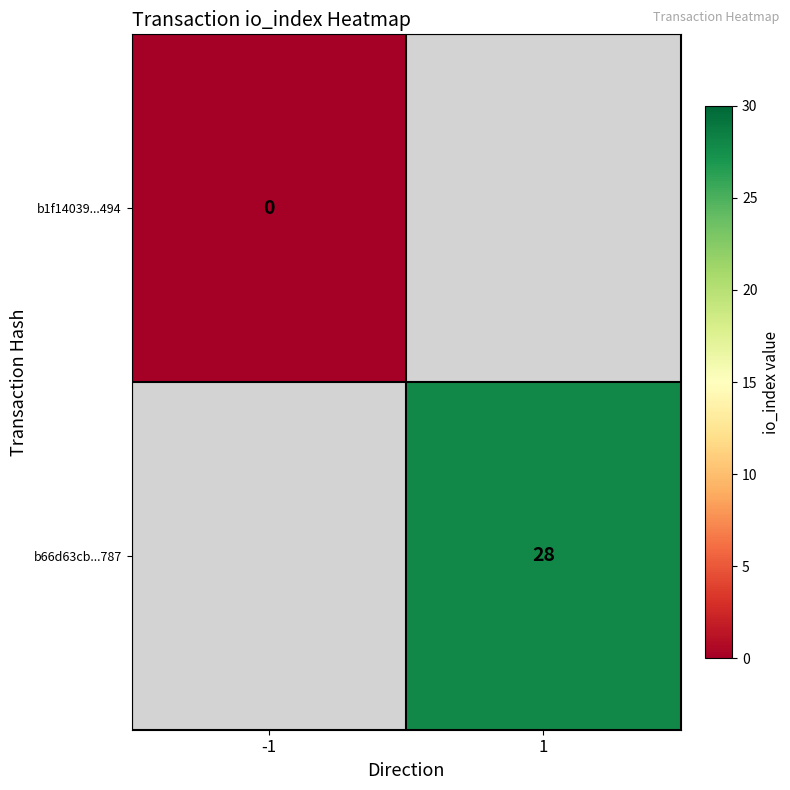

Is the value of b66d63cb...787 at 1 greater than the value of b1f14039...494 at -1?

Yes